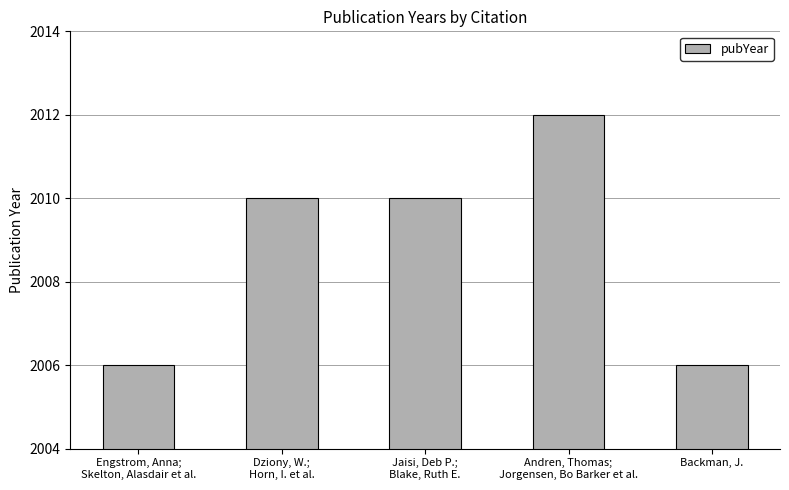

What is the value of the 2nd bar from the left?

2010